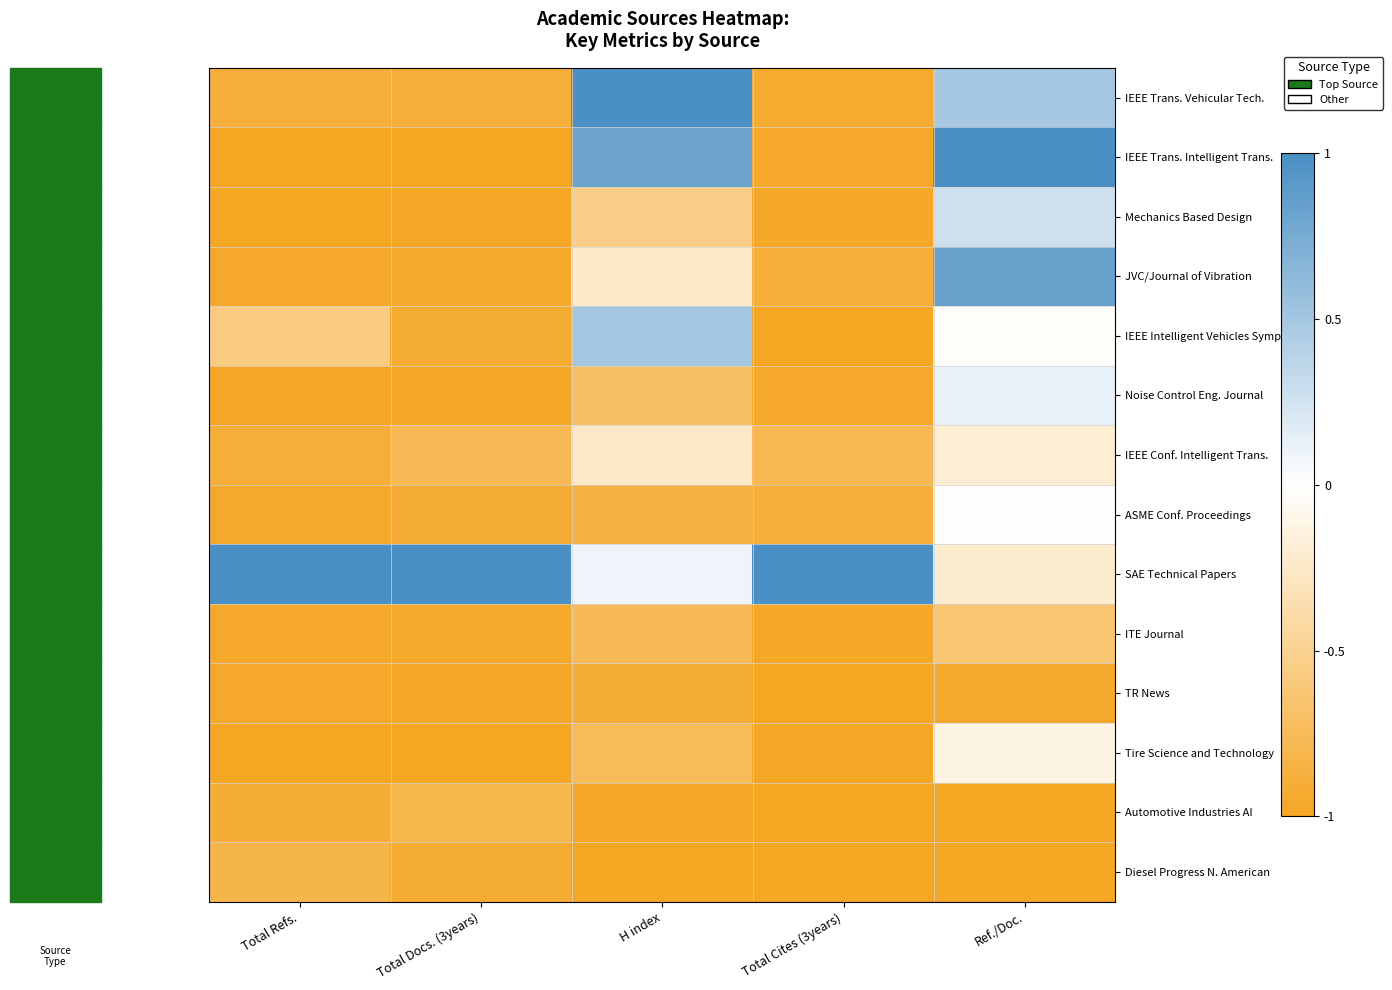

Between Total Refs. and Total Docs. (3years), which series saw the biggest shift?

IEEE Intelligent Vehicles Symp.